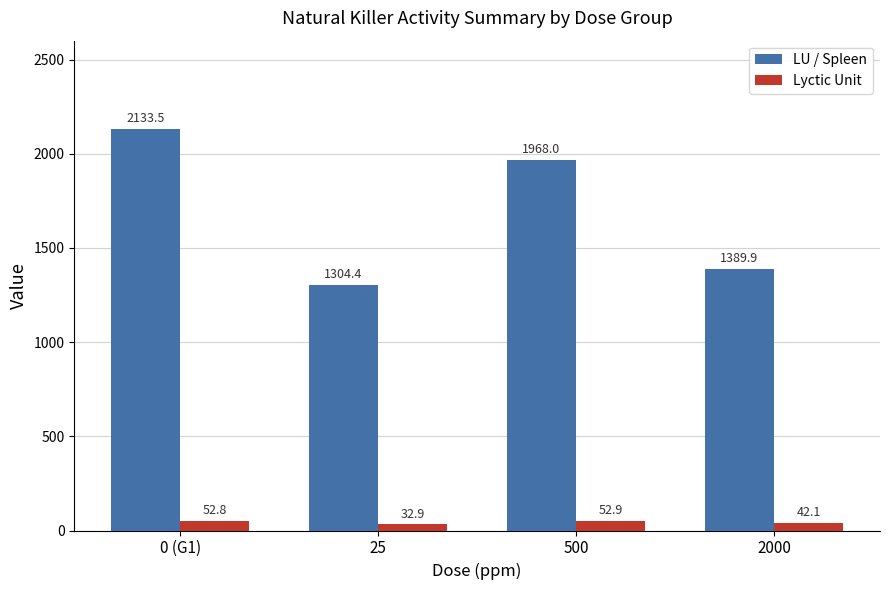

What are all the series names shown in the legend?

LU / Spleen, Lyctic Unit